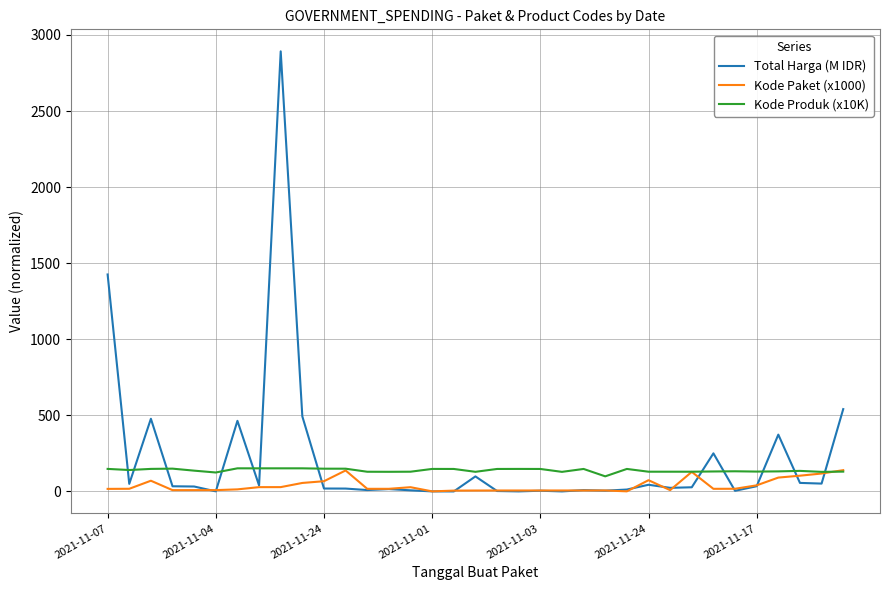

In Total Harga (M IDR), how many points are lower than both neighbors (excluding endpoints)?

11